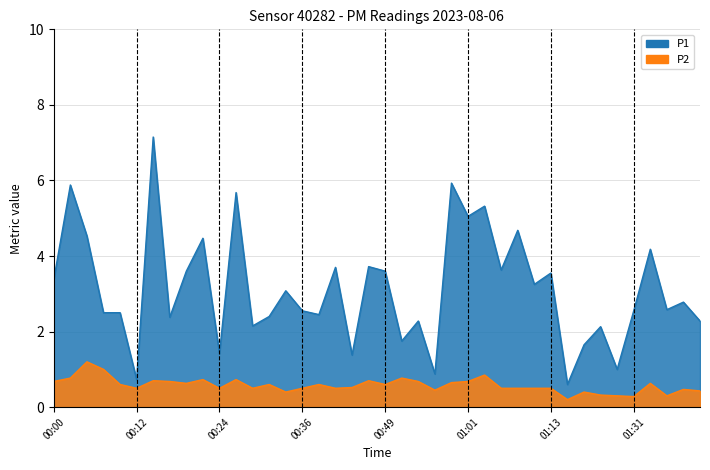

Which series has the largest range (max minus min)?

P1